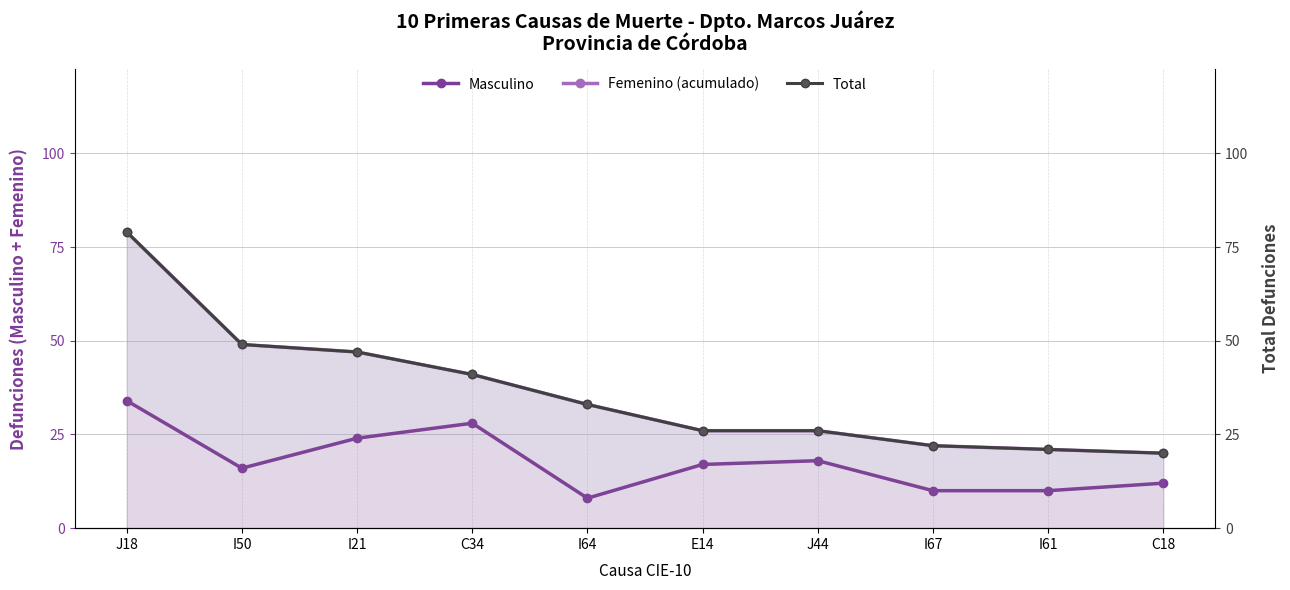

True or false: Total has a value of 26 at J44.

True